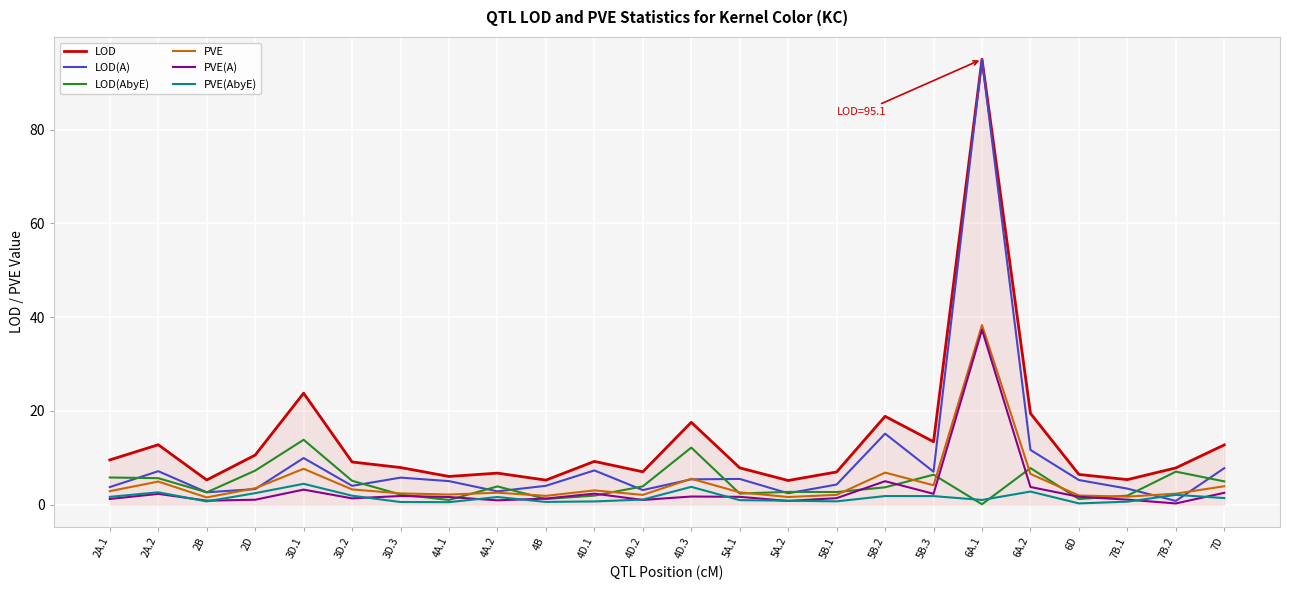

Which category has the highest value in the LOD series?

6A.1